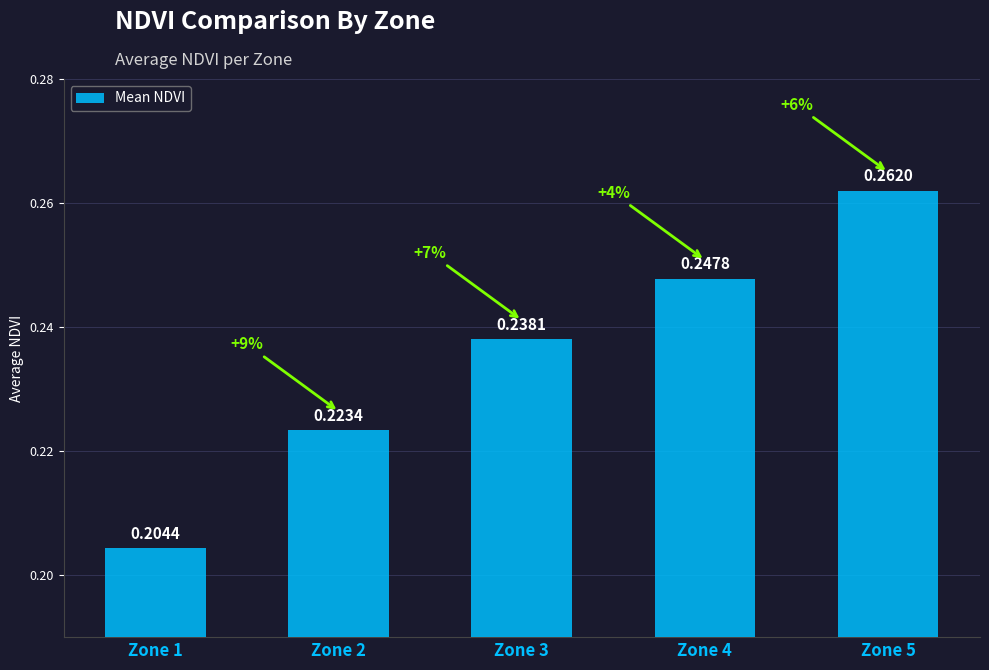

How many bars are there in total?

5